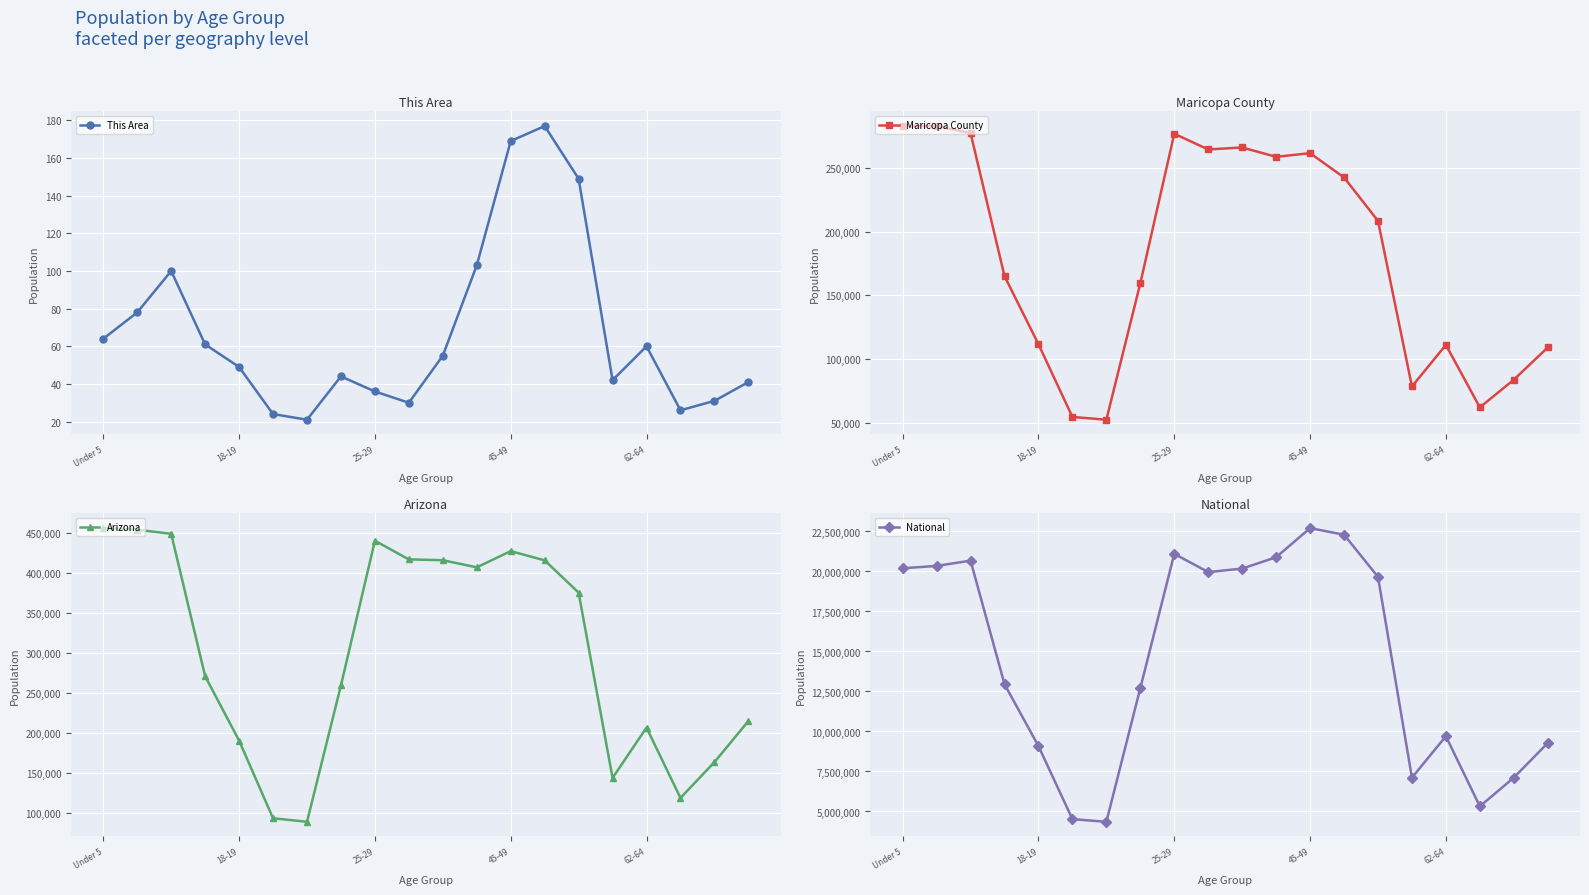

What is the highest value of the This Area series?

177